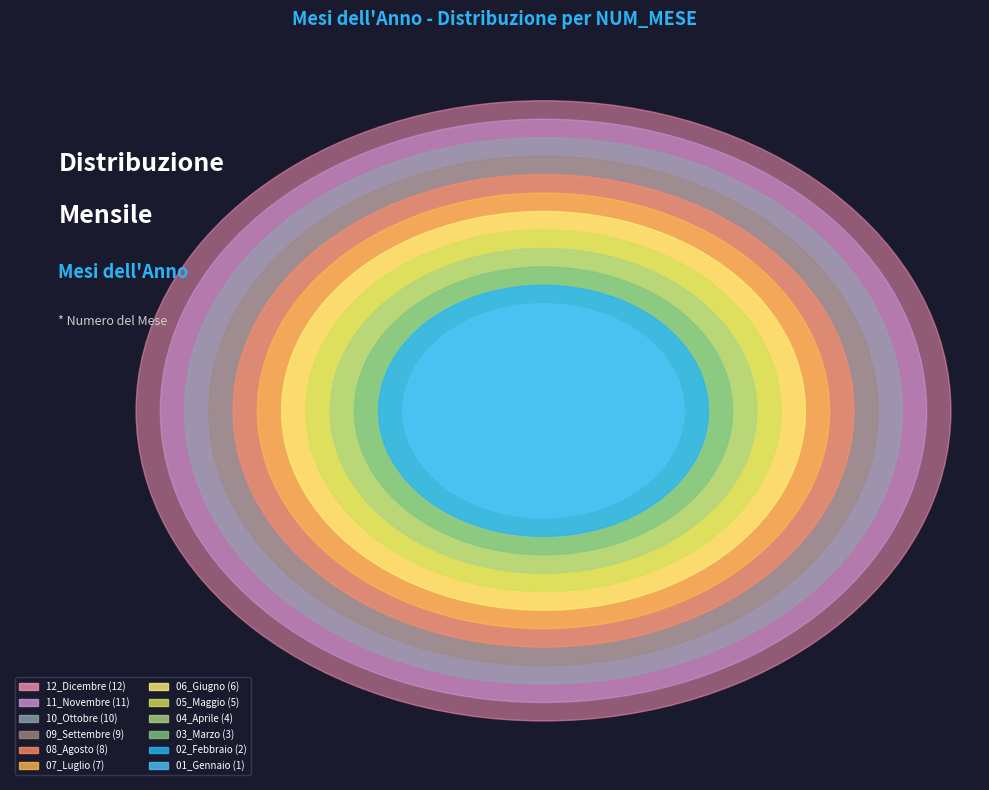

To the nearest percent, what is the difference between the largest and smallest slice percentages?

14%